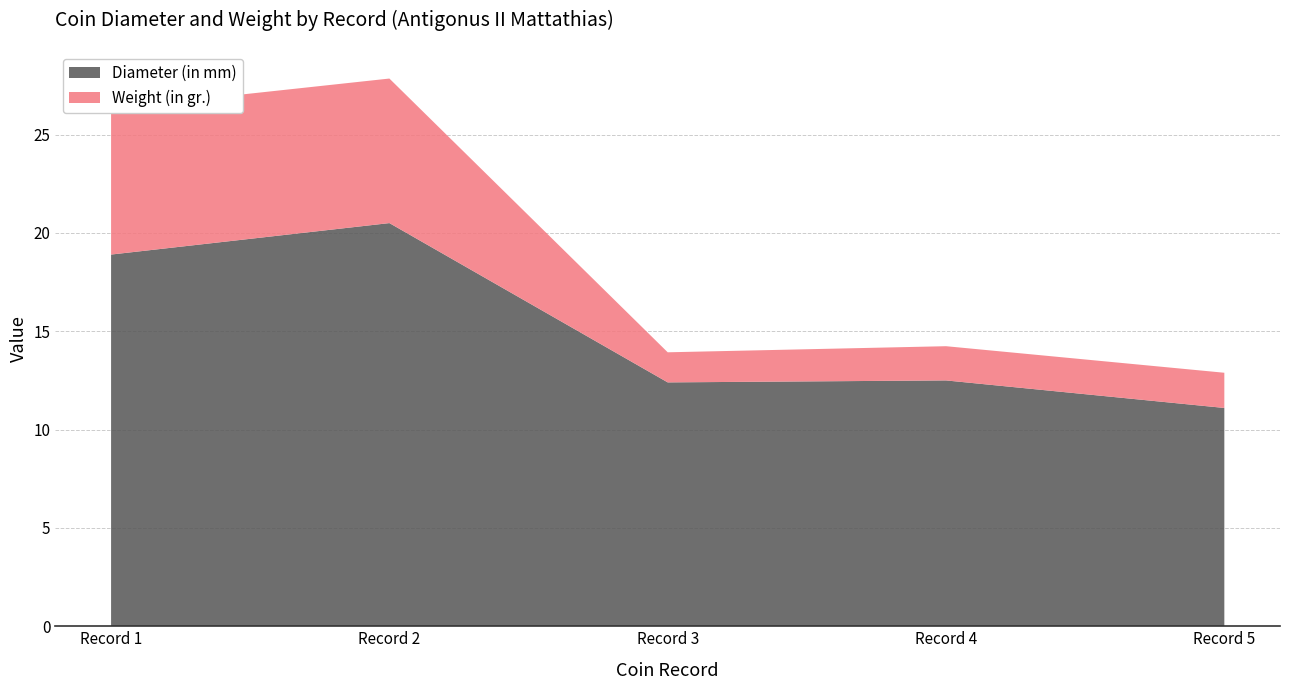

Reading right to left, what are all the values shown in this chart?

Diameter (in mm): -40=11.1	-40=12.5	-40=12.4	-40=20.5	-40=18.9
Weight (in gr.): -40=1.8	-40=1.7	-40=1.5	-40=7.3	-40=7.4